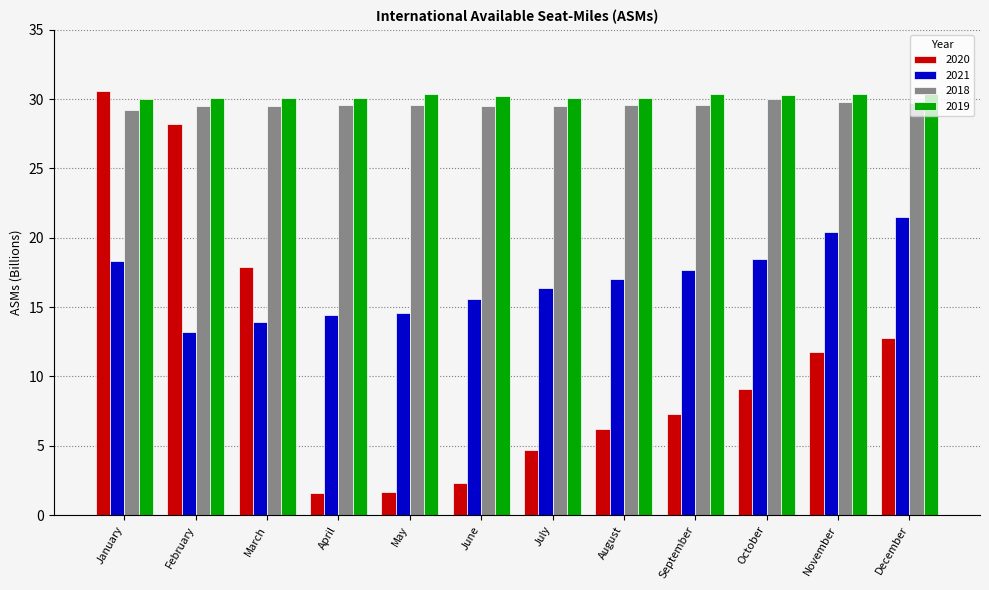

At which label does 2020 first exceed 9?

January